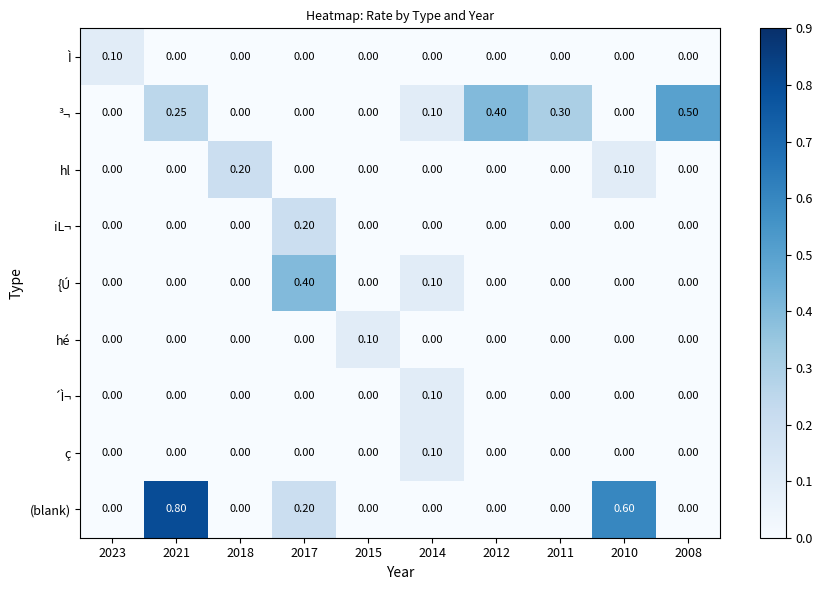

Which series has the largest total across all categories?

(blank)